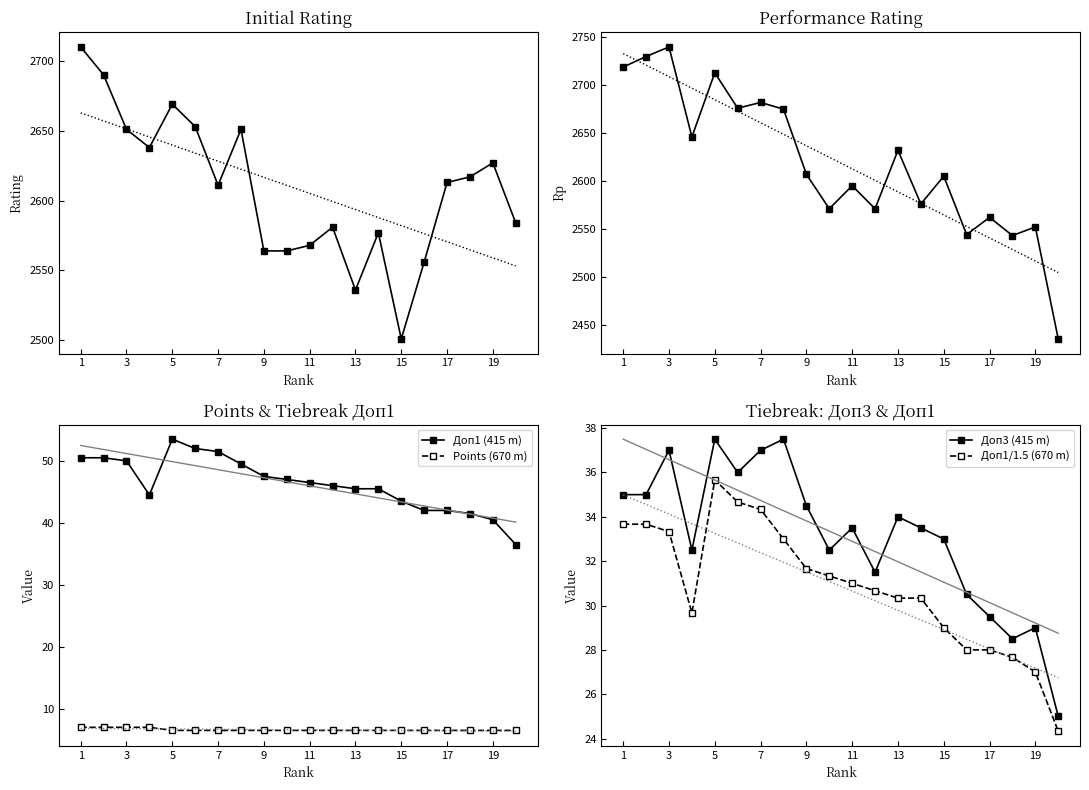

At which category is the sum across all series the highest?

1